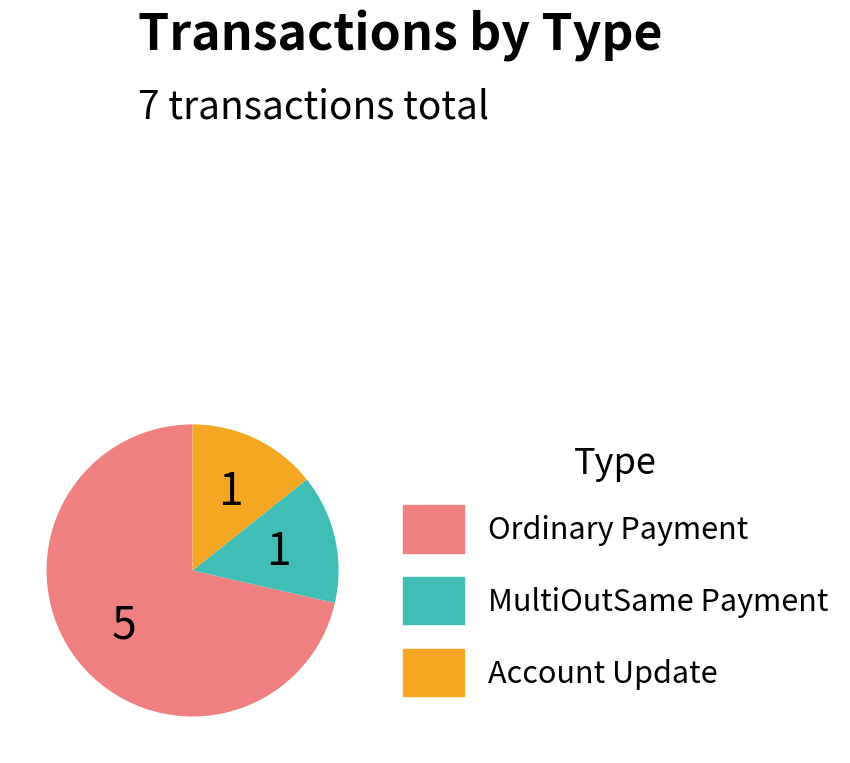

Is it true that MultiOutSame Payment is 6% of the pie?

False